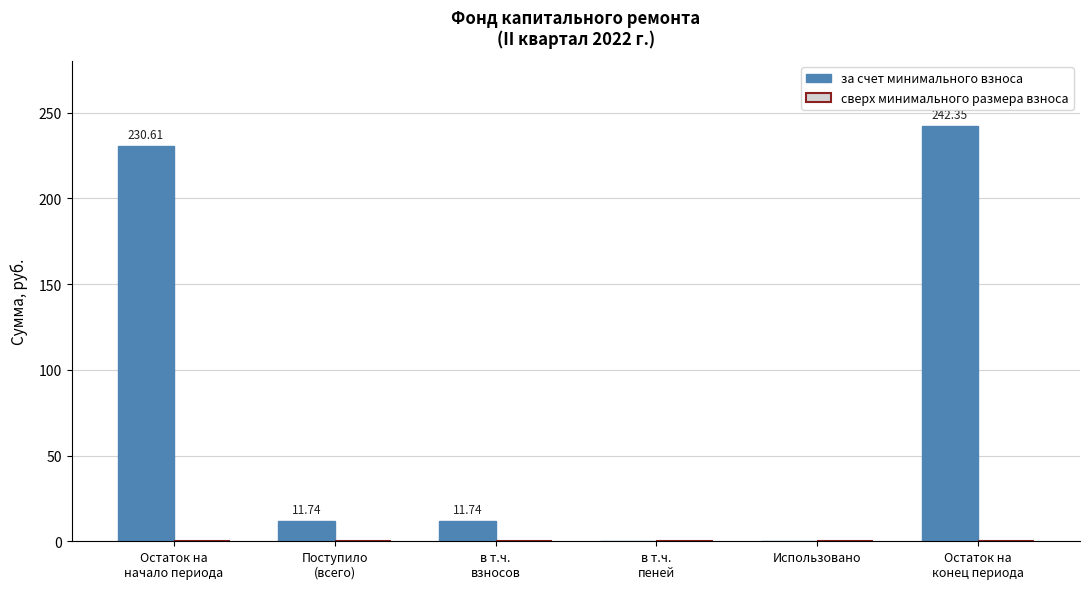

What is the sum of all values?

496.4